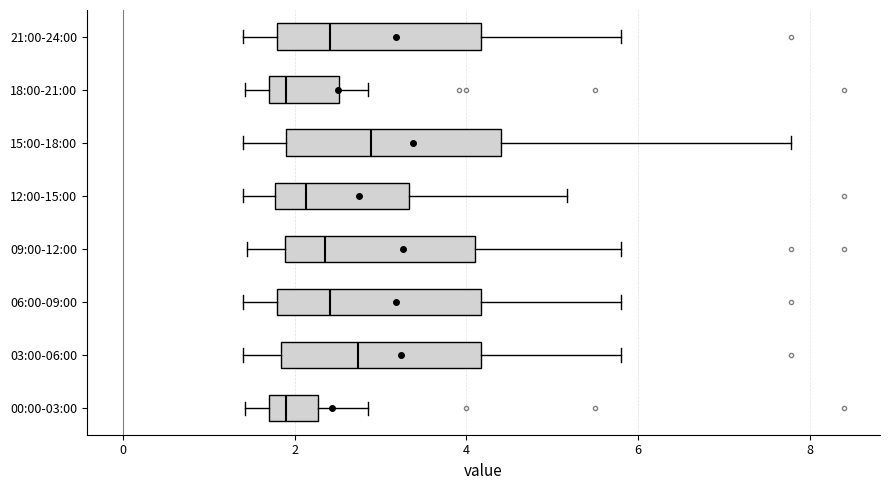

Where does the median line of the box for 09:00-12:00 sit on the x-axis? The values are not printed on the chart, so give them approximately, as read against the axis.

2.4